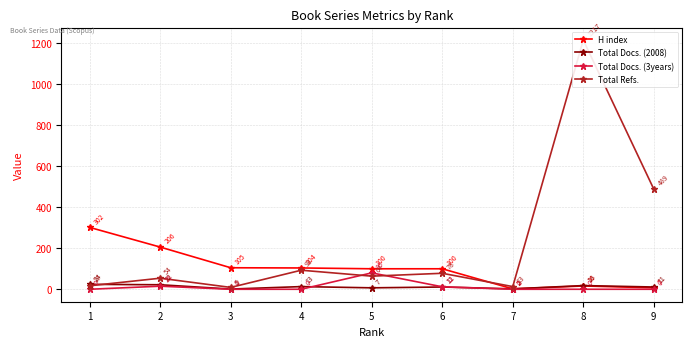

List the series in order of their peak value, lowest first.

Total Docs. (2008), Total Docs. (3years), H index, Total Refs.